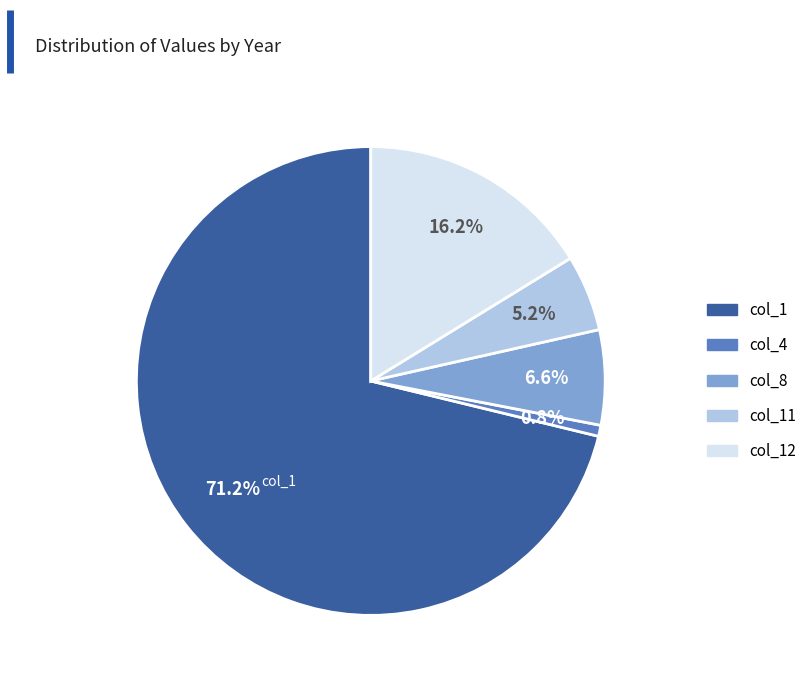

Does any single category account for the majority?

Yes